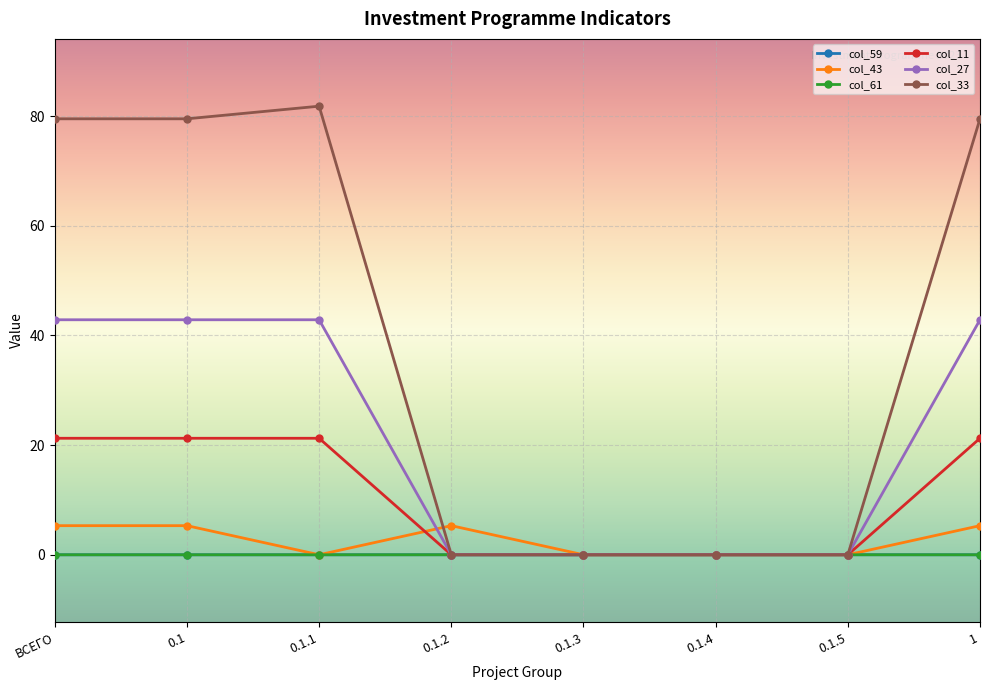

At which category does the chart reach its peak across all series?

0.1.1